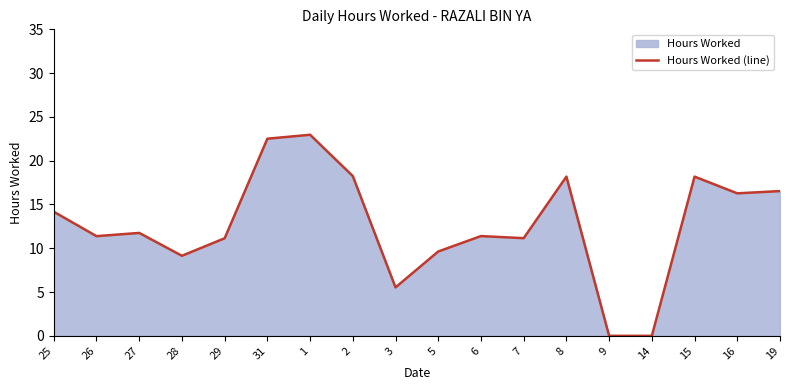

How many distinct data groups are displayed?

1